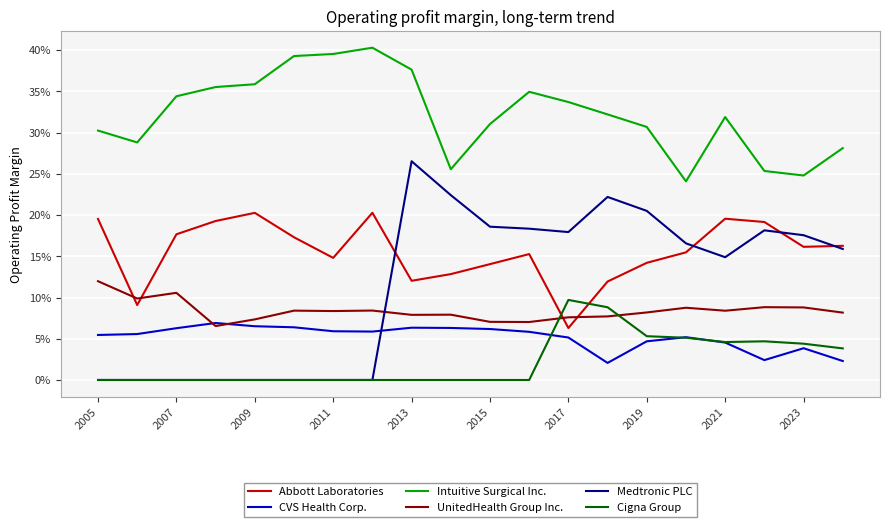

What are all the series names shown in the legend?

Abbott Laboratories, CVS Health Corp., Intuitive Surgical Inc., UnitedHealth Group Inc., Medtronic PLC, Cigna Group